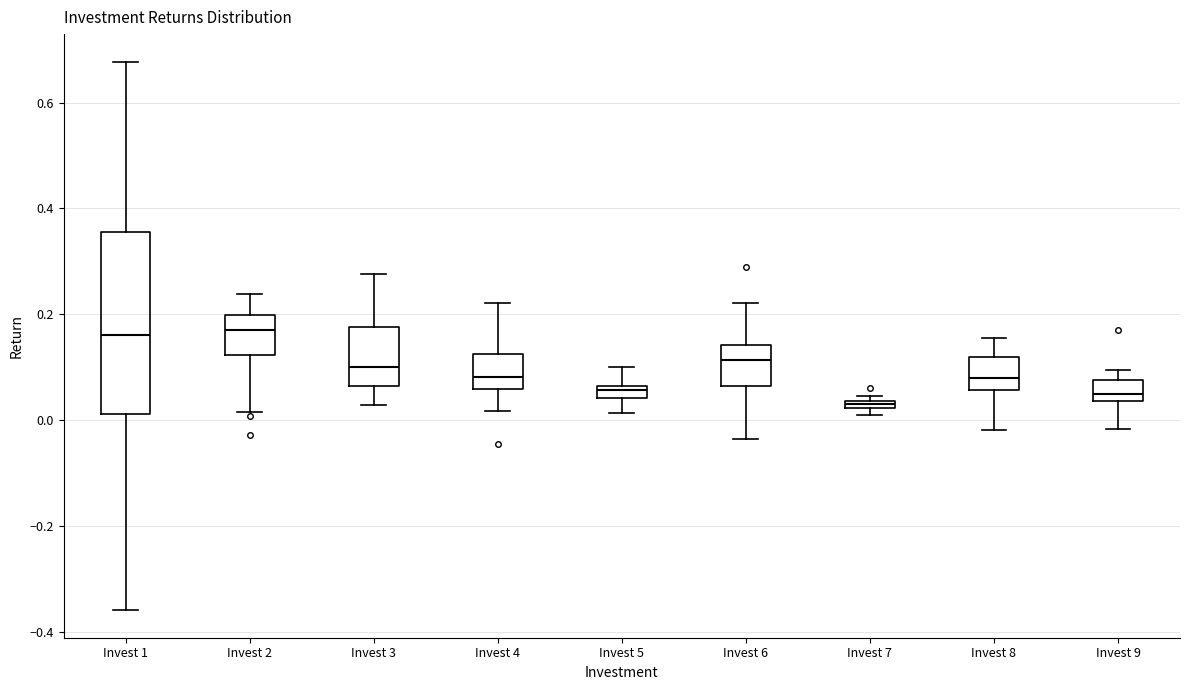

Where does the upper whisker of the box for Invest 3 end on the y-axis? The values are not printed on the chart, so give them approximately, as read against the axis.

0.28